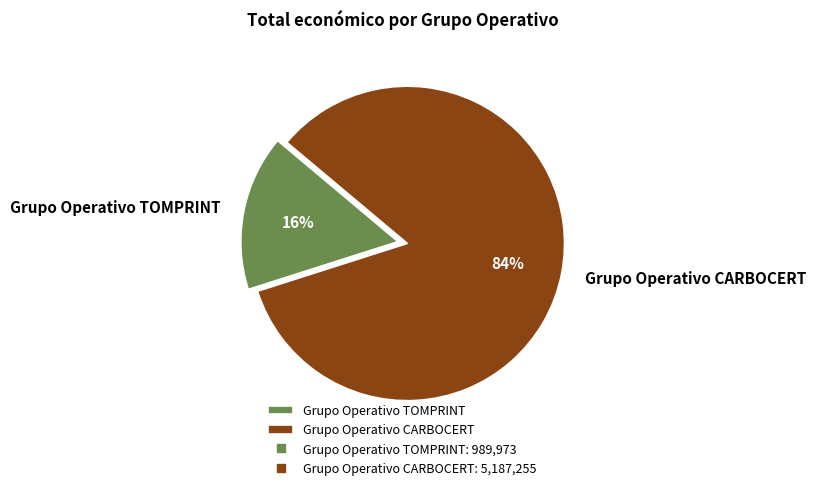

The Grupo Operativo TOMPRINT slice represents 16% of the pie. True or false?

True